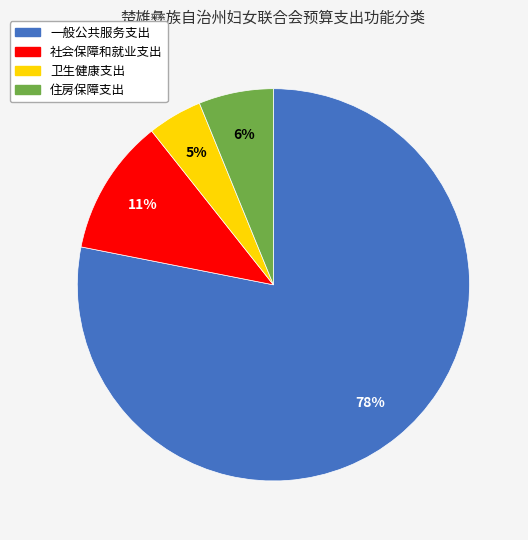

To the nearest percent, what is the difference between the 社会保障和就业支出 and 一般公共服务支出 slice percentages?

67%